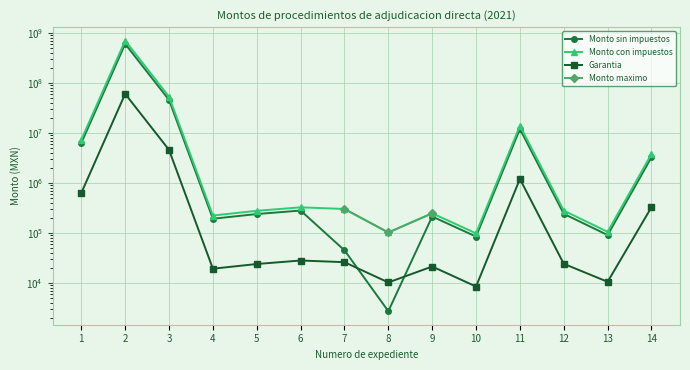

Does the chart display data point markers on the line(s)?

Yes